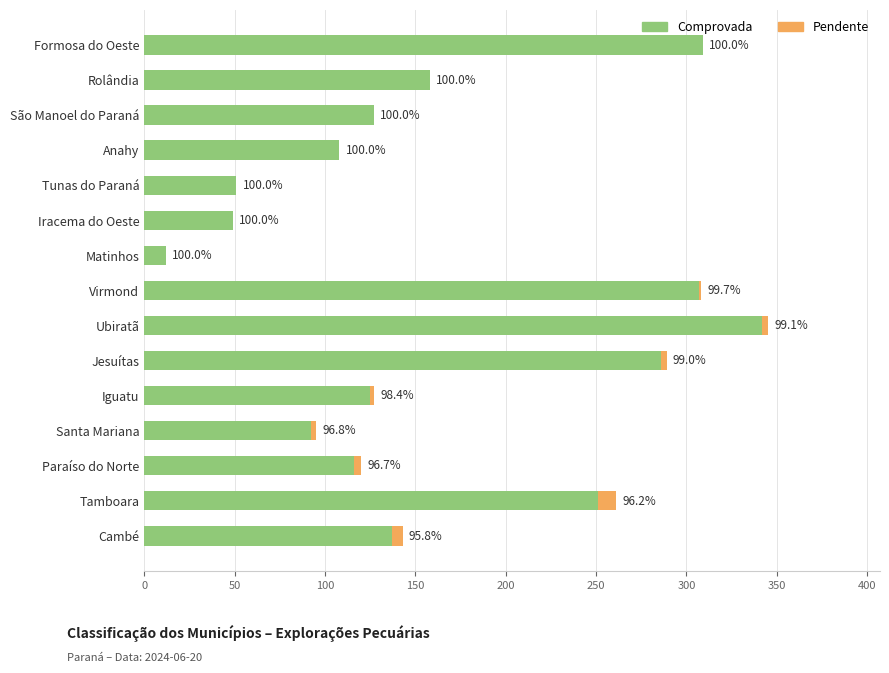

What is the difference between the second highest and second lowest values in the Comprovada series?

260